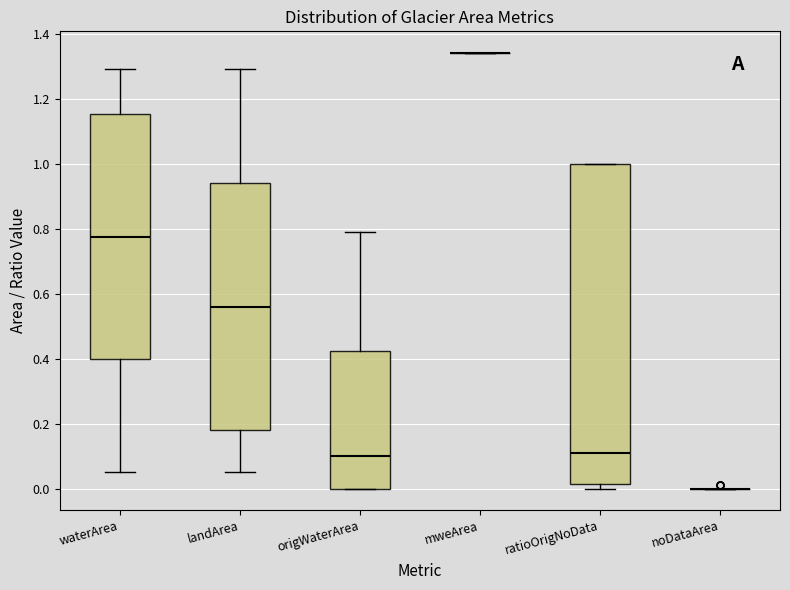

Comparing the boxes themselves (not the whiskers), which one is the tallest?

ratioOrigNoData